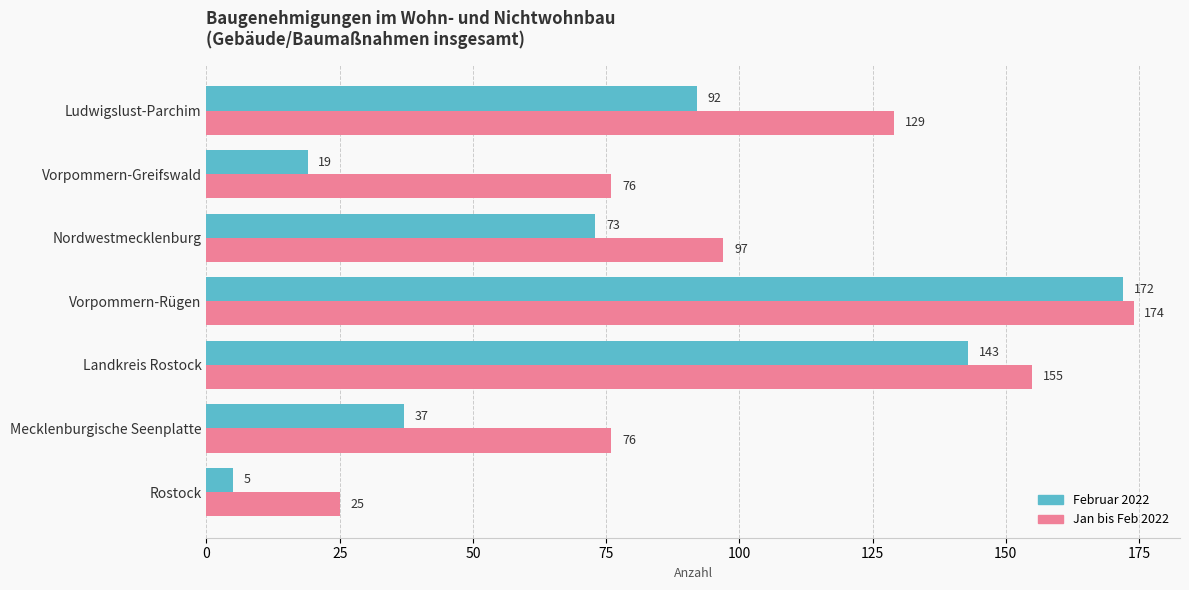

Which series has the widest spread of values?

Februar 2022